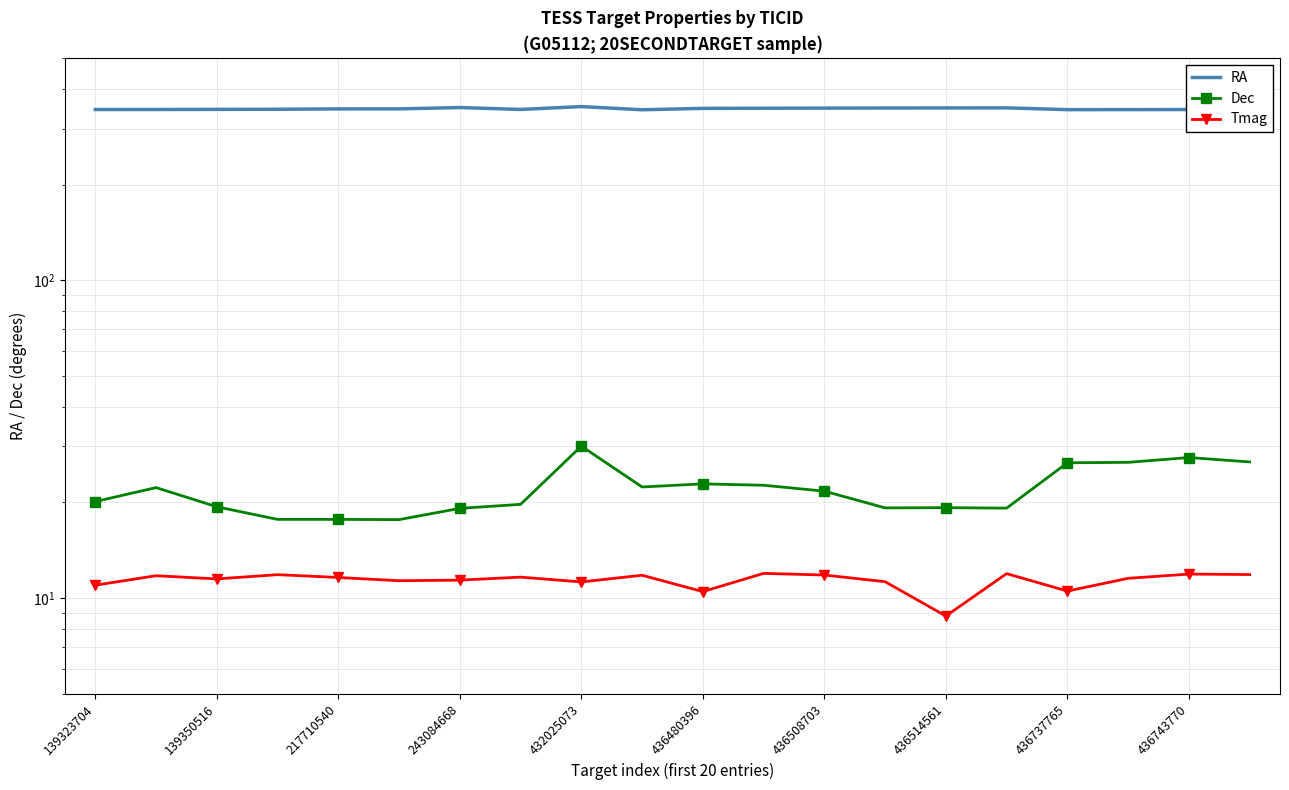

Rank the categories by RA value from lowest to highest.

436743770, 16, 17, 139323704, 18, 139350516, 436514561, 217710540, 243084668, 19, 432025073, 436480396, 10, 11, 12, 13, 14, 15, 436508703, 436737765